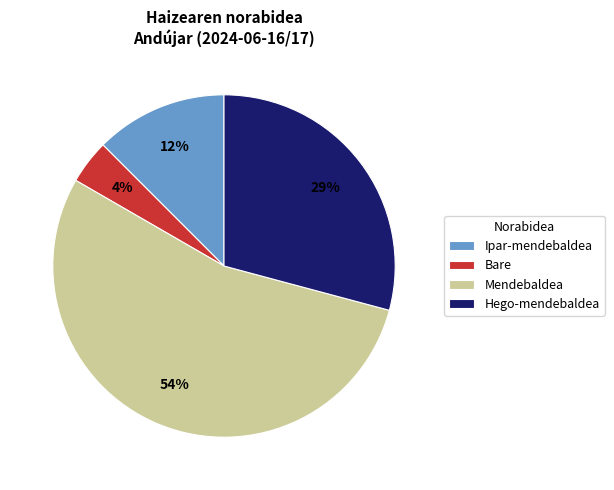

To the nearest percent, what is the difference between the Hego-mendebaldea and Mendebaldea slice percentages?

25%